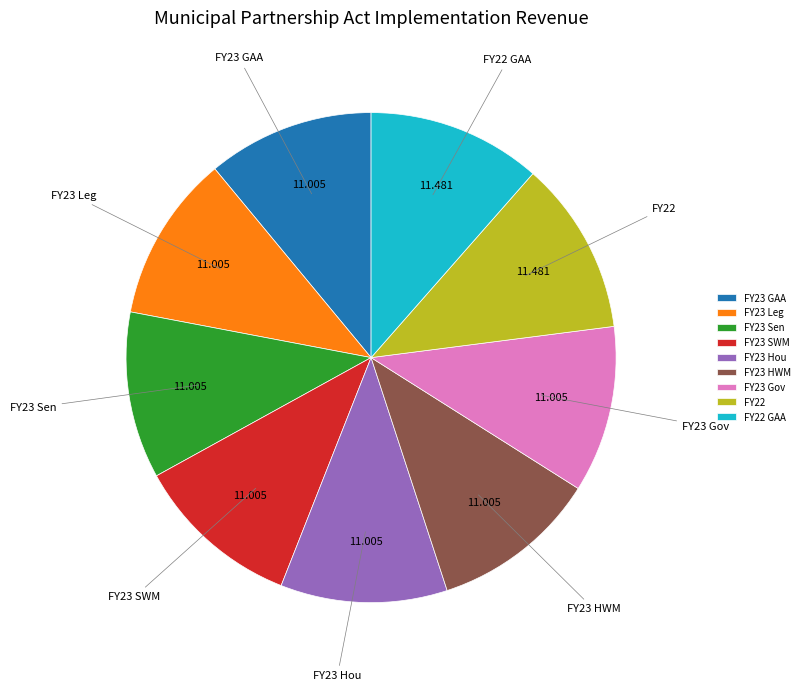

Is there a majority slice in this chart?

No